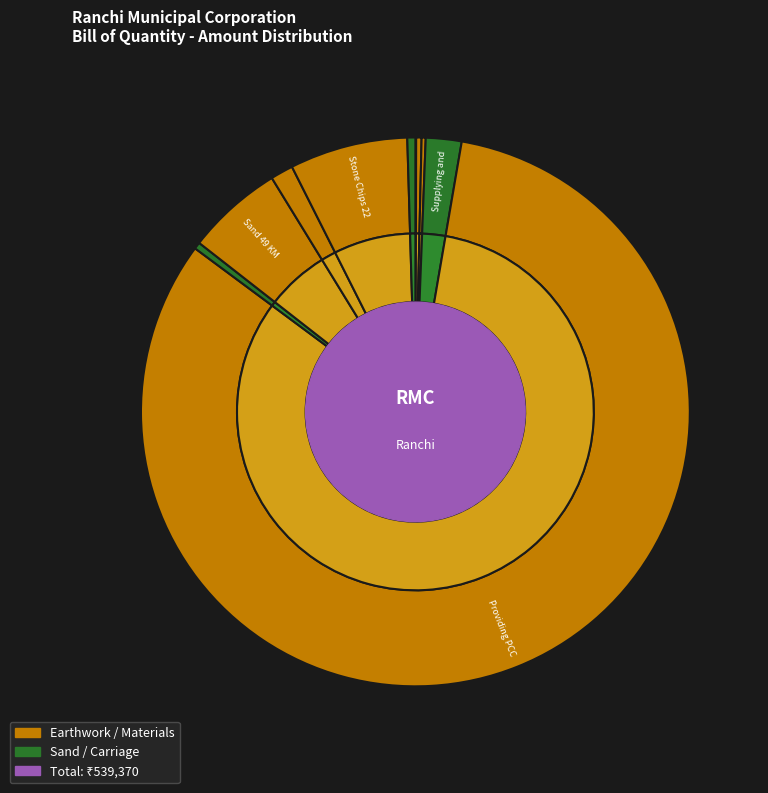

Which category has the smallest portion of the pie?

Labour for cleaning